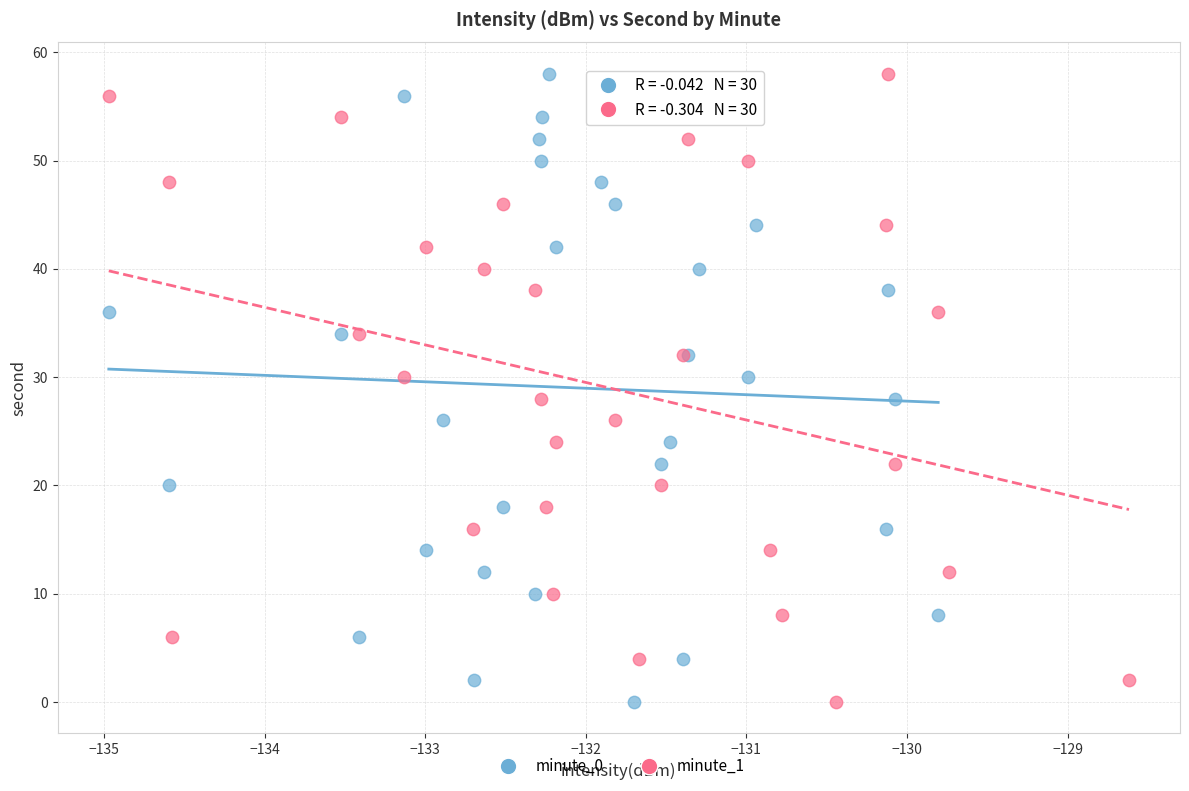

What are all the series names shown in the legend?

minute_0, minute_1